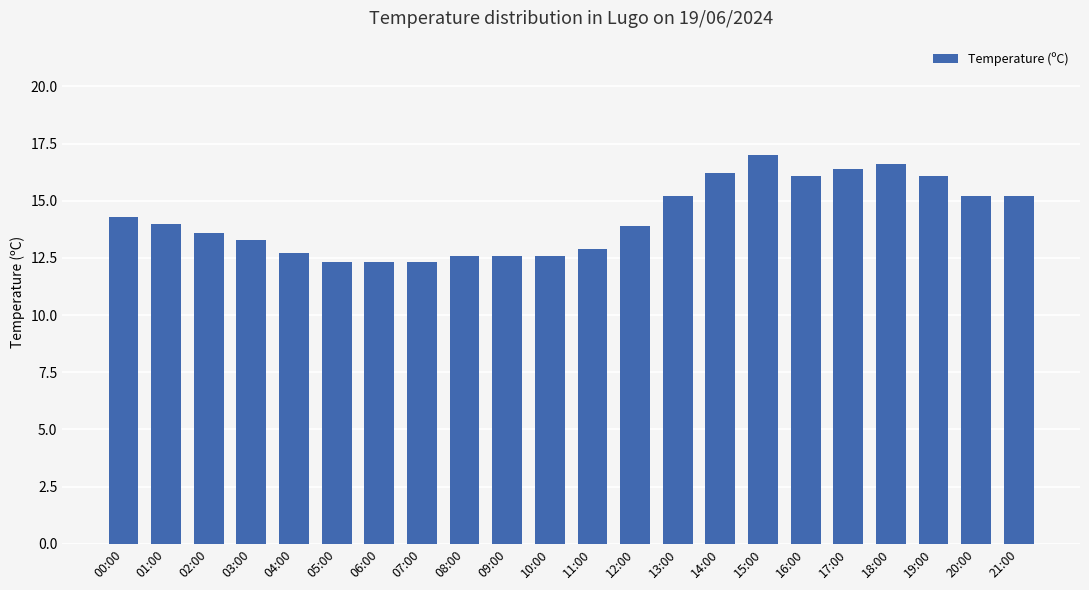

Is it true that the value at 15:00 is 17.0?

True